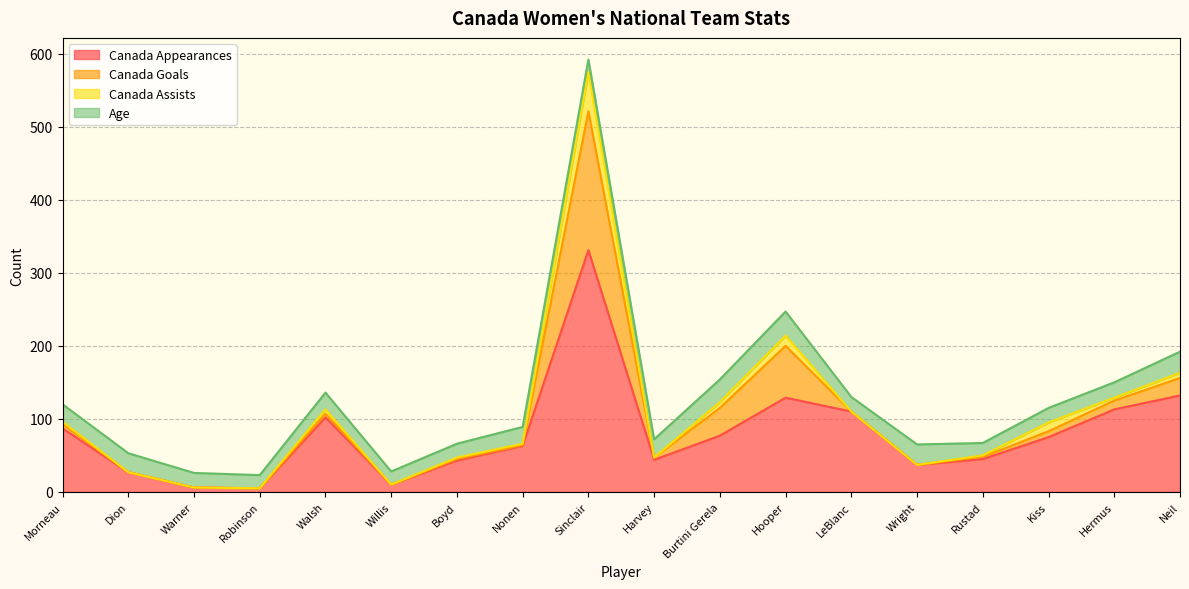

What is the total value across all series at Burtini Gerela?

154